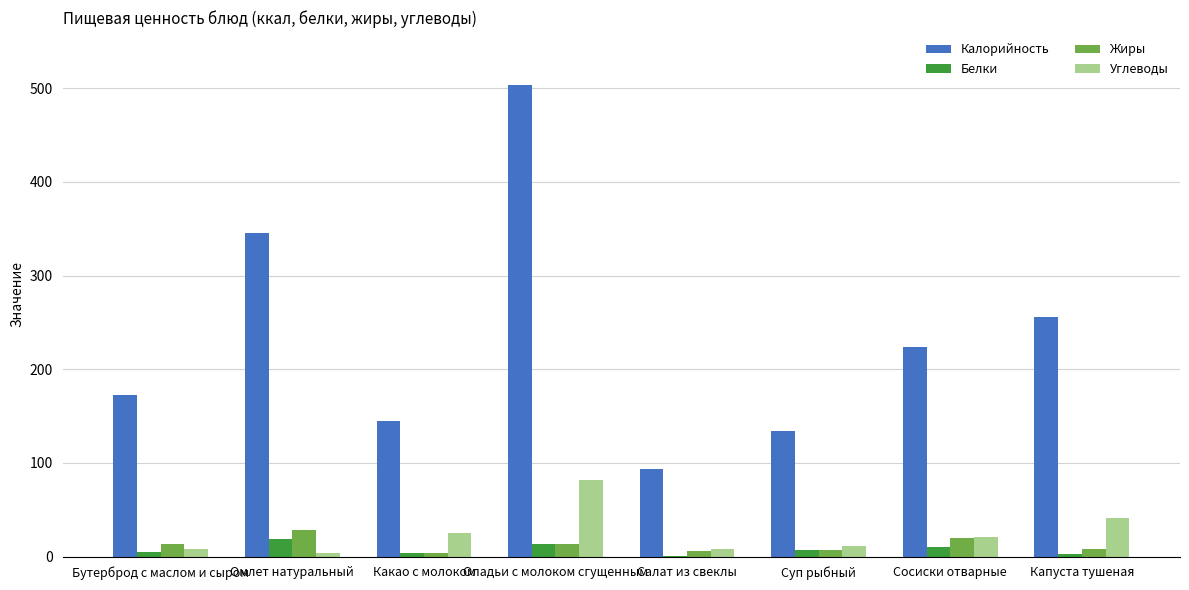

Where does the Белки series first go above 6?

Омлет натуральный